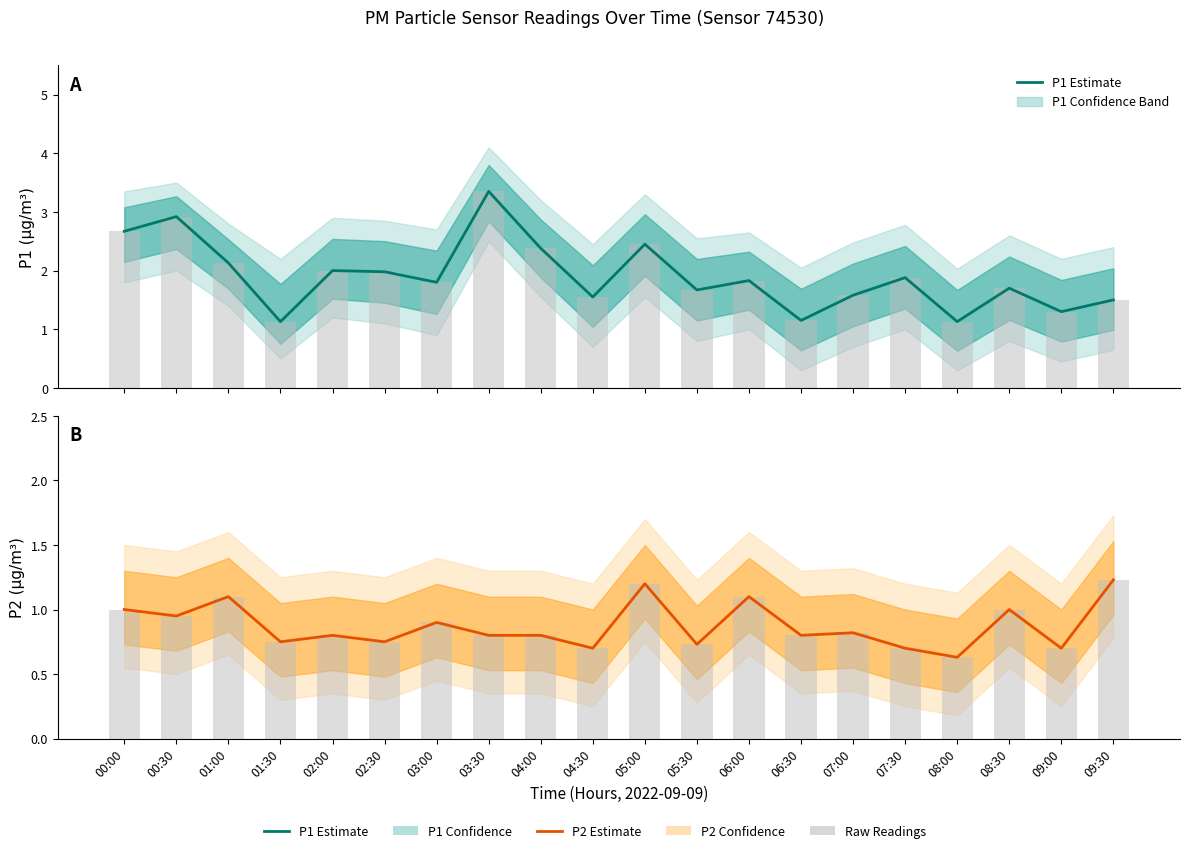

Is the value of P1 Estimate at 00:30 greater than the value of P2 Estimate at 05:00?

Yes